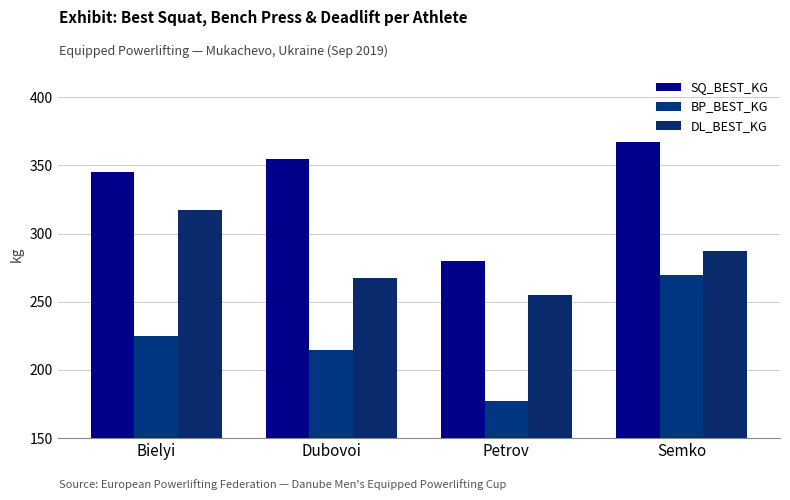

Rank the series at Petrov from lowest to highest value.

BP_BEST_KG, DL_BEST_KG, SQ_BEST_KG